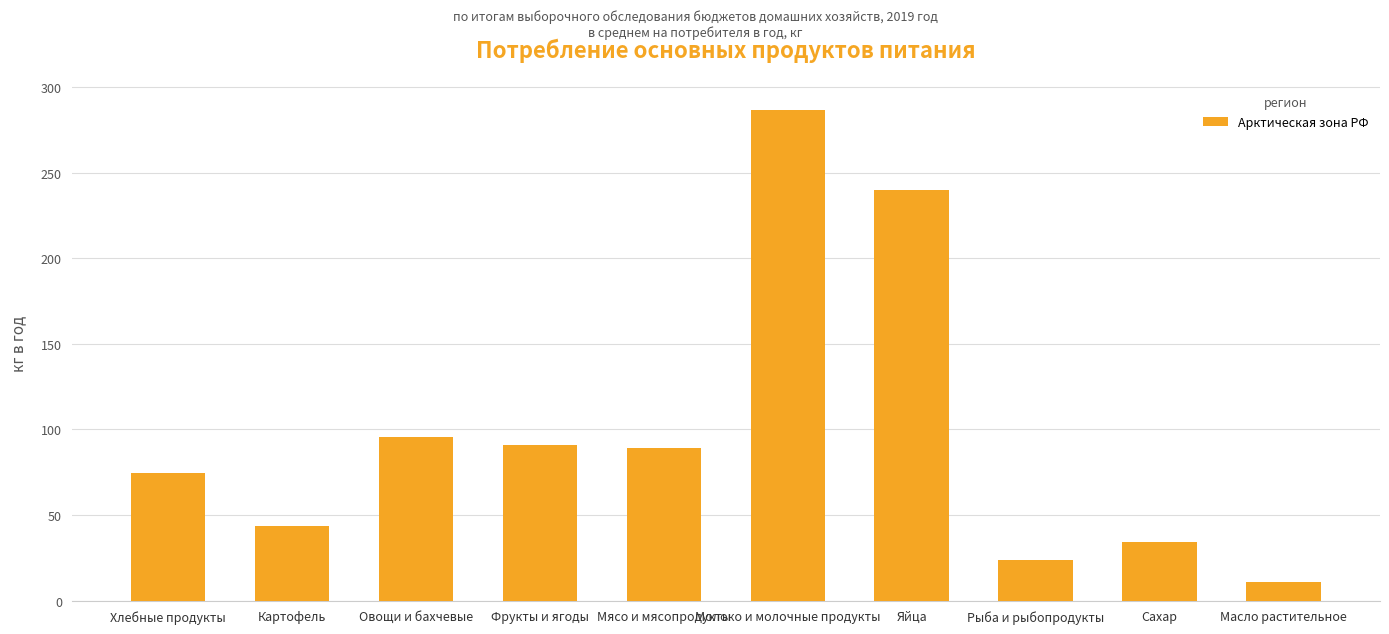

What is the sum of the values at Молоко и молочные продукты and Мясо и мясопродукты?

376.2